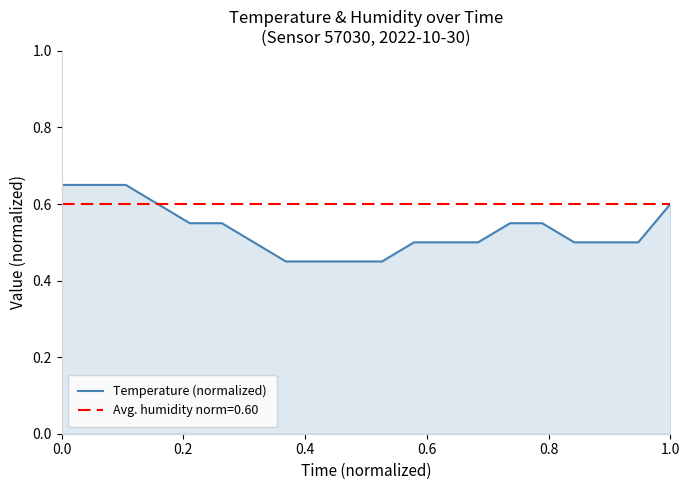

Which series has the largest total across all categories?

Avg. humidity norm=0.60